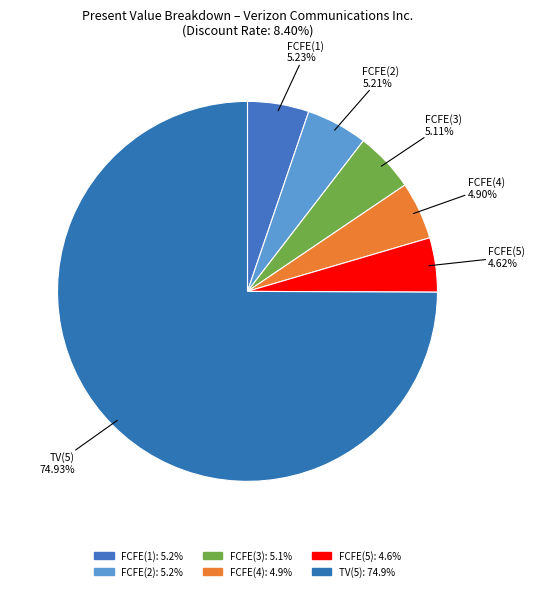

What percentage is NOT represented by FCFE(5)?

95.4%